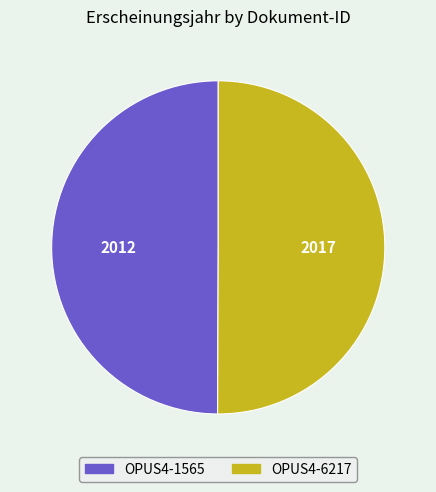

Do OPUS4-1565 and OPUS4-6217 together represent more than half of the pie?

Yes